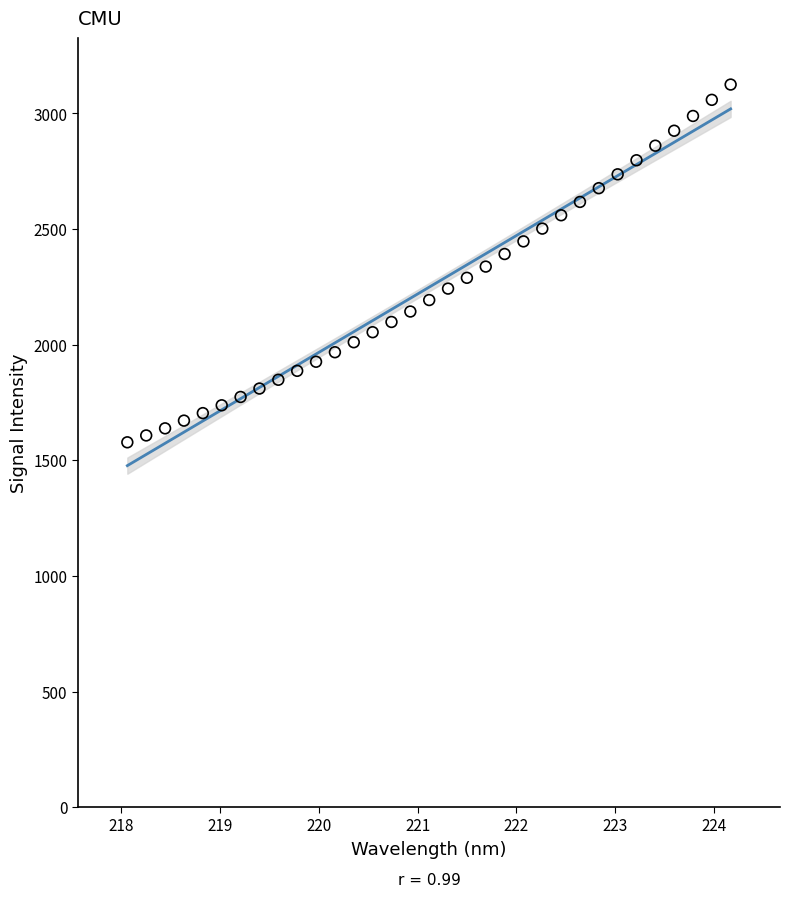

What is the range of Y values (max minus min)?

1547.2